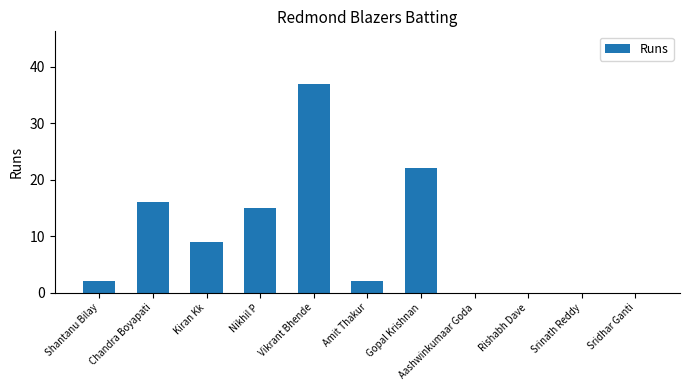

True or false: the data shows 17 at Aashwinkumaar Goda.

False